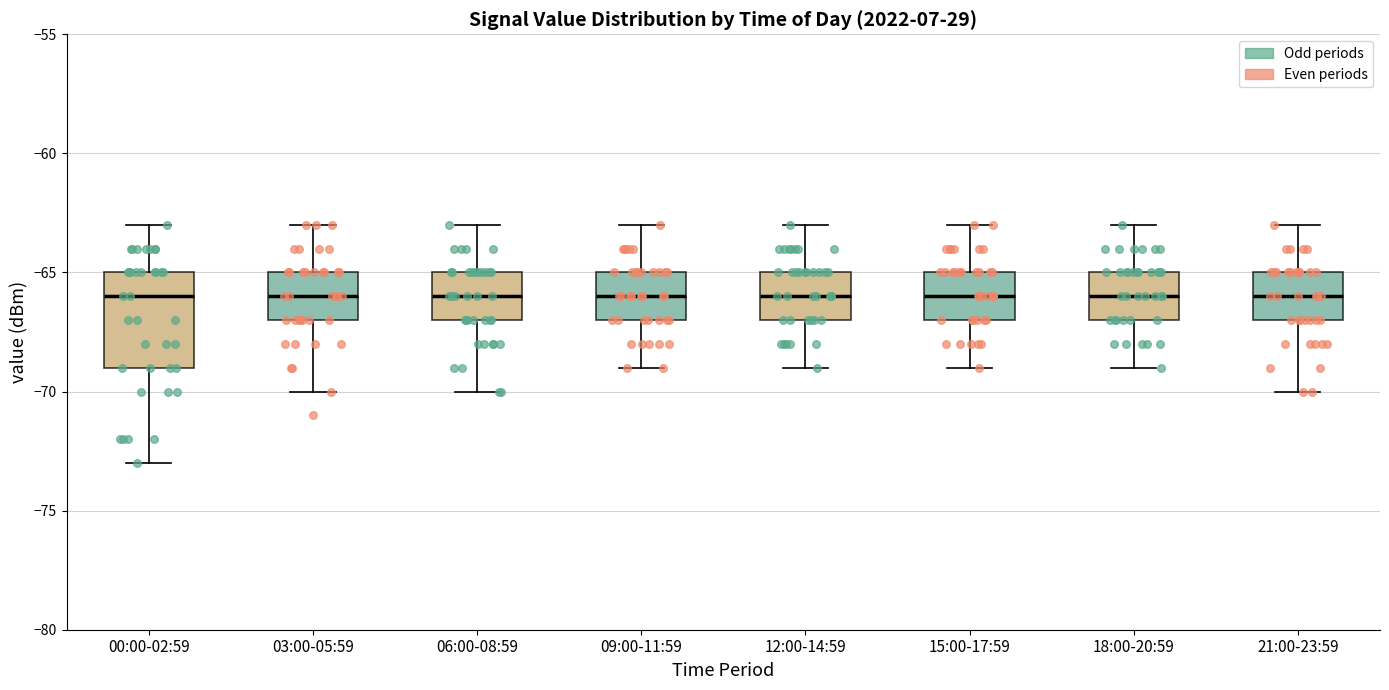

Where does the lower whisker of the box for 21:00-23:59 end on the y-axis? The values are not printed on the chart, so give them approximately, as read against the axis.

-70